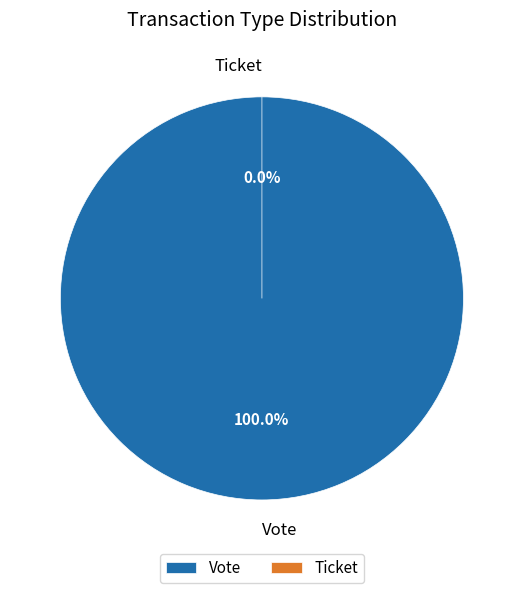

To the nearest percent, what is the combined percentage of Vote and Ticket?

100%